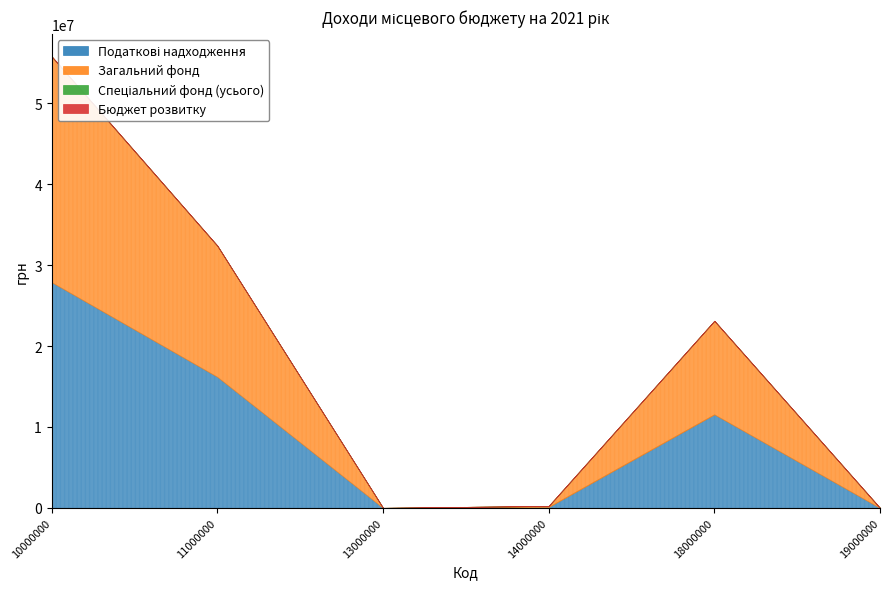

What is the value of the Загальний фонд point at the 3rd from the left?

5000